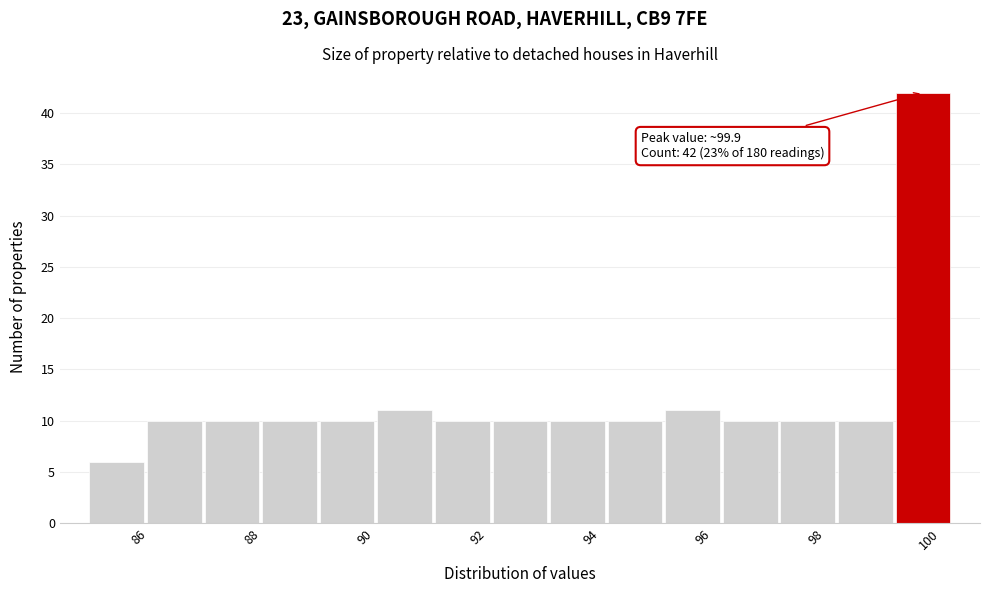

Over which range of the x-axis is the bar tallest?

99.38 to 100.40